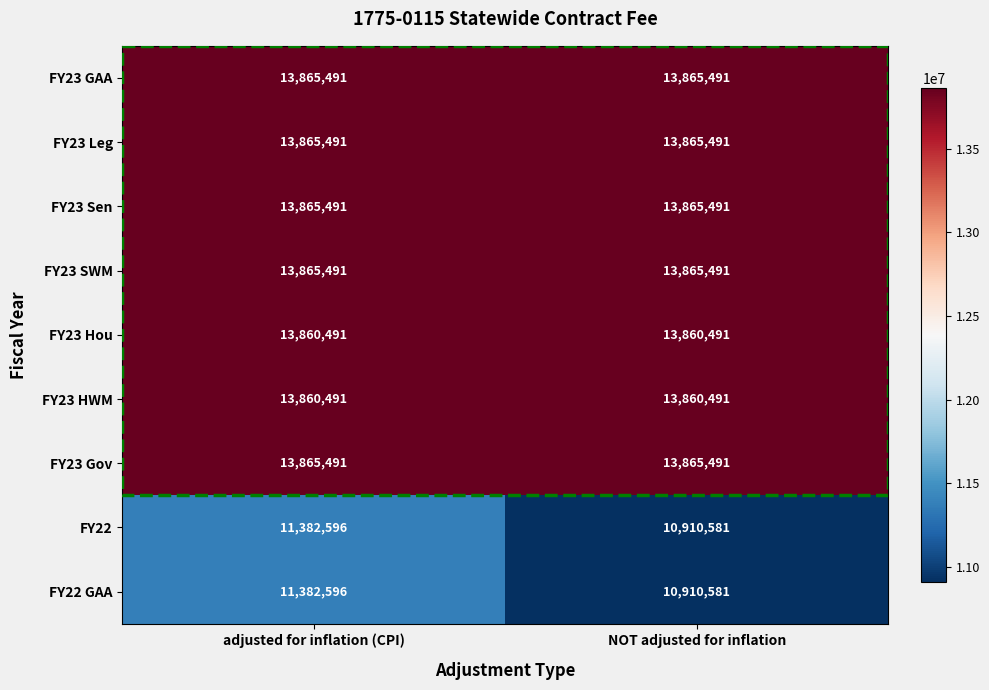

How many categories are shown in the chart?

2